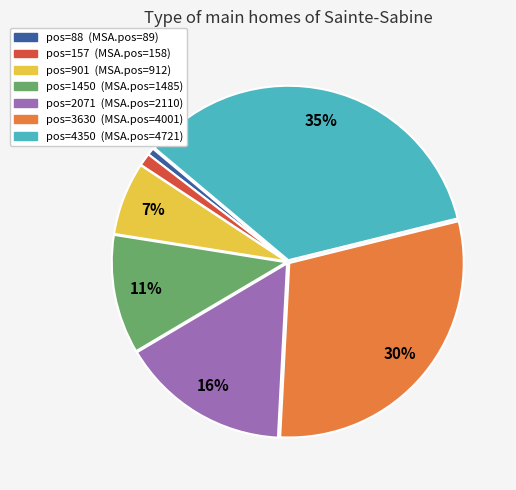

Is there any slice that represents more than half of the pie?

No